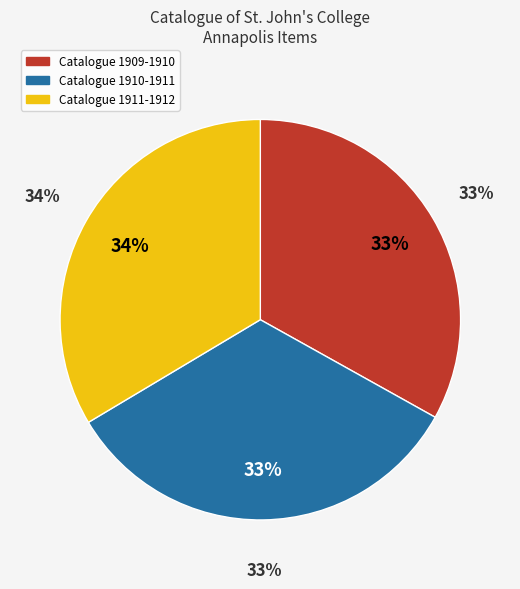

Does Catalogue 1910-1911 represent more than half of the total?

No